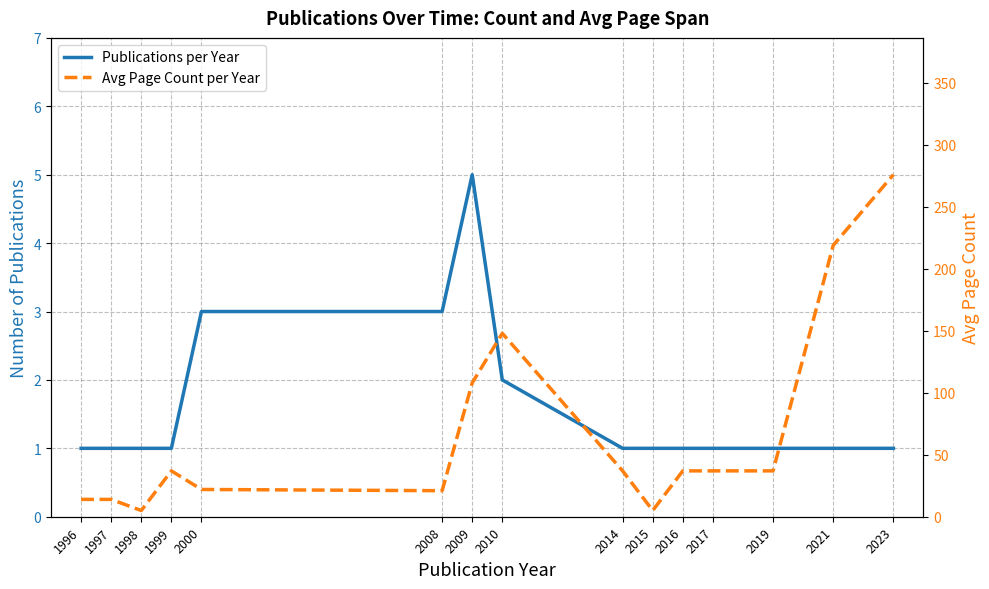

Is it true that Publications per Year equals 1 at 2017?

True